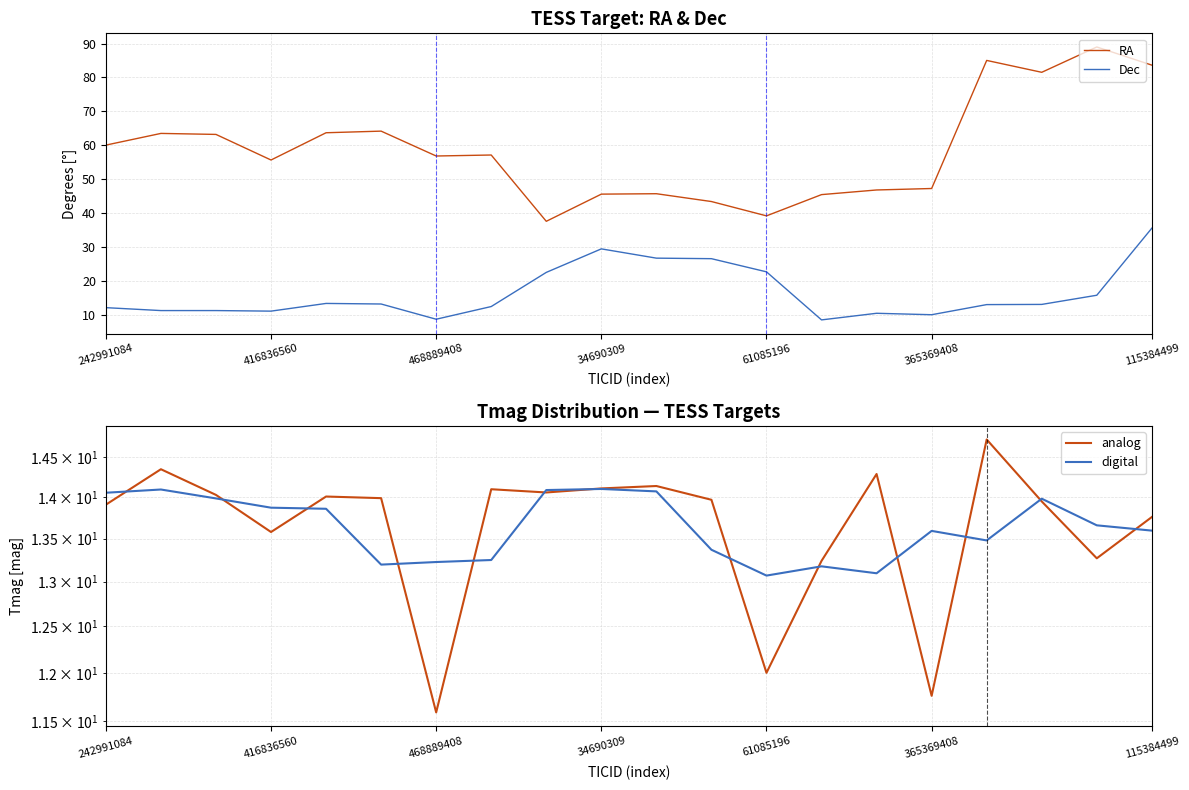

Which series has the largest range (max minus min)?

RA